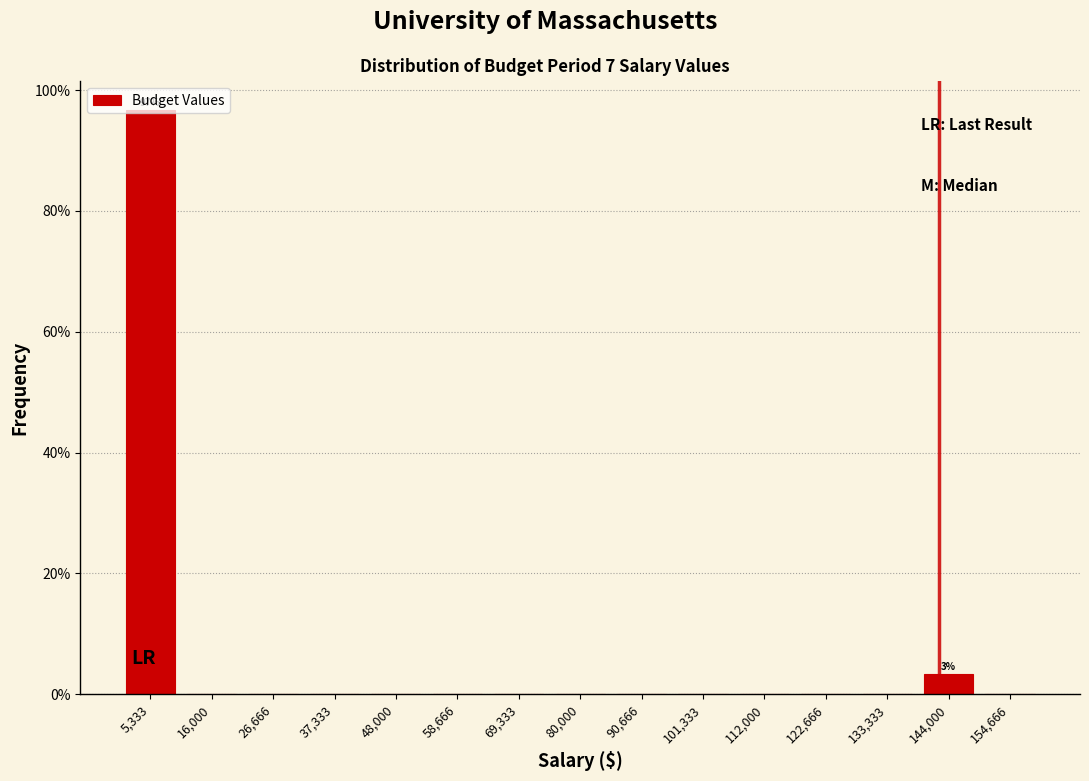

Which range on the x-axis has the tallest bar?

0 to 10000